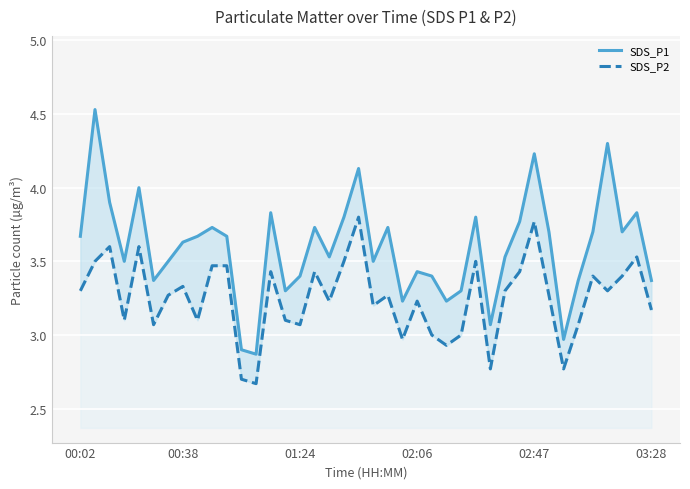

What is the total value across all series at 12?

5.5